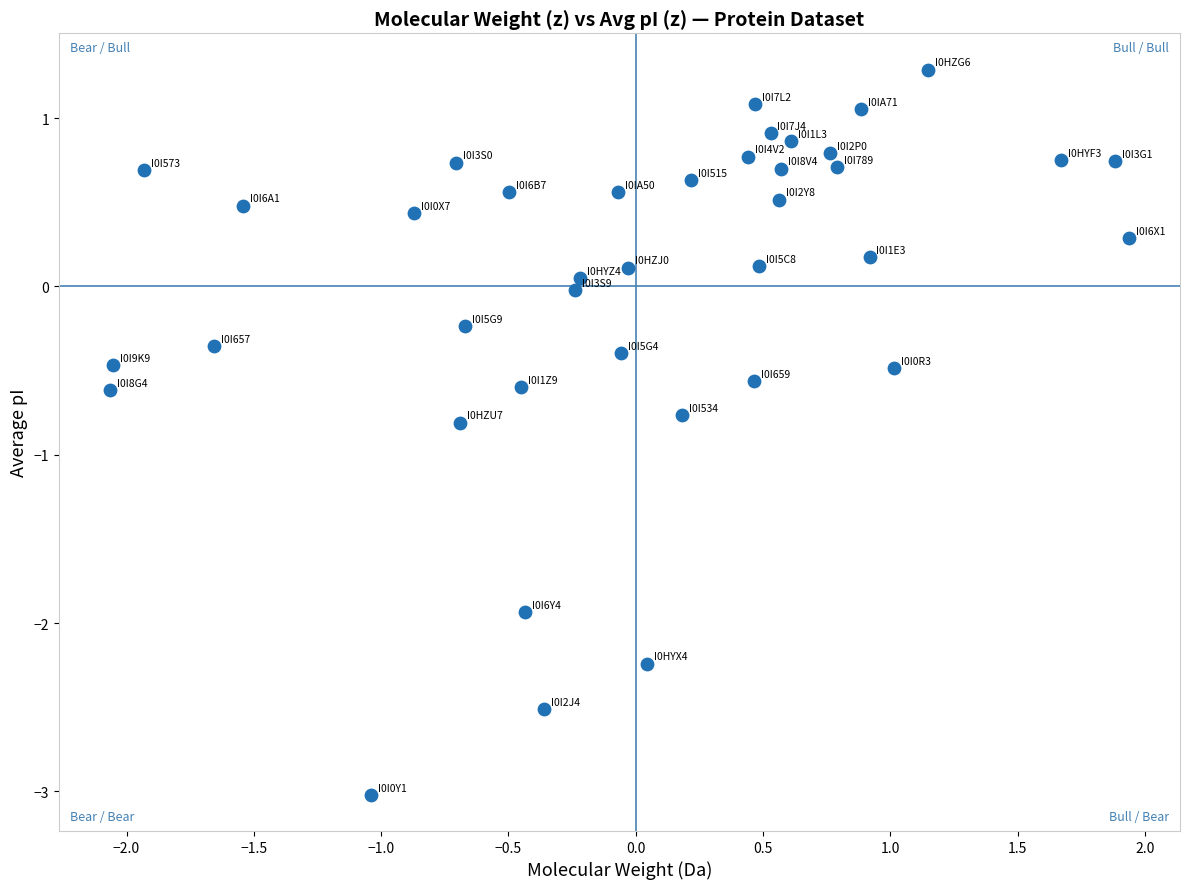

What is the range of X values (max minus min)?

4.0